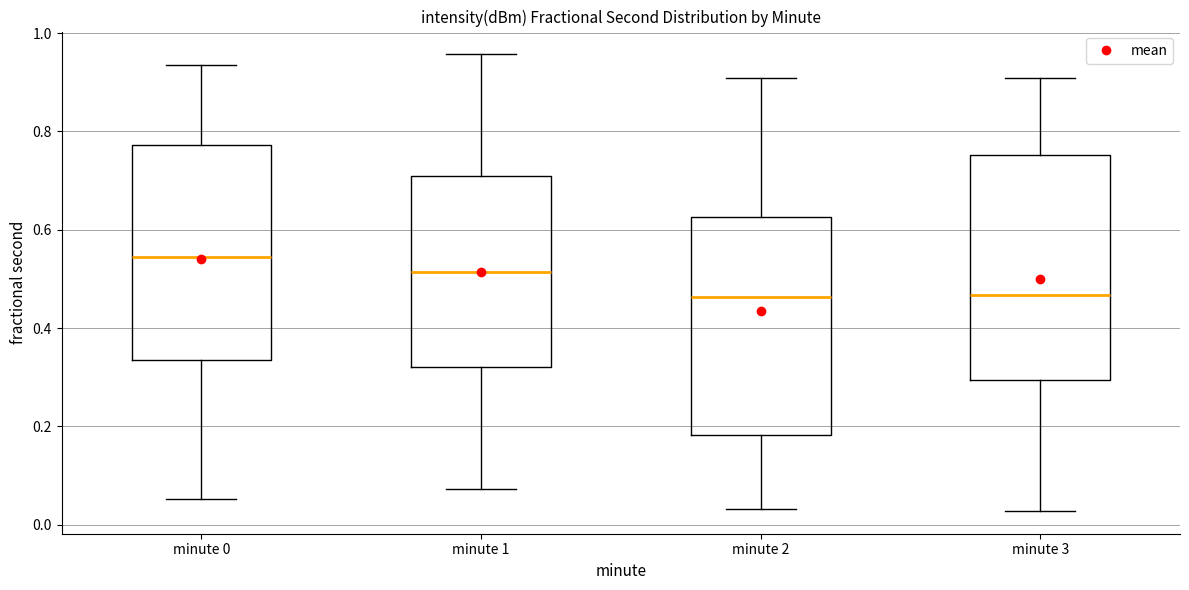

Reading left to right, read every box against the y-axis: the position of its median line, the range the box covers, and the ends of its whiskers. The values are not printed on the chart, so give them approximately, as read against the axis.

minute 0: median 0.54, box 0.34 to 0.78, whiskers 0.06 to 0.94
minute 1: median 0.52, box 0.32 to 0.70, whiskers 0.08 to 0.96
minute 2: median 0.46, box 0.18 to 0.62, whiskers 0.04 to 0.90
minute 3: median 0.46, box 0.30 to 0.76, whiskers 0.02 to 0.90